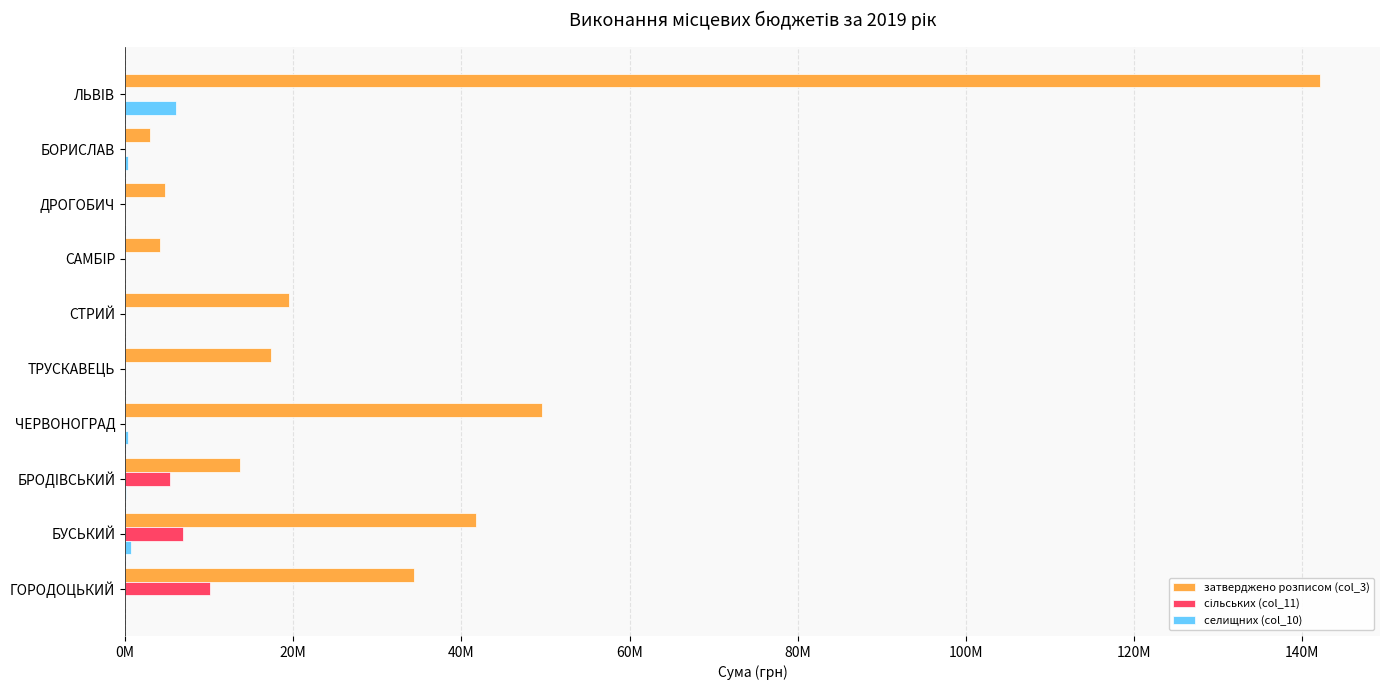

What is the maximum value shown in the chart?

142124348.1